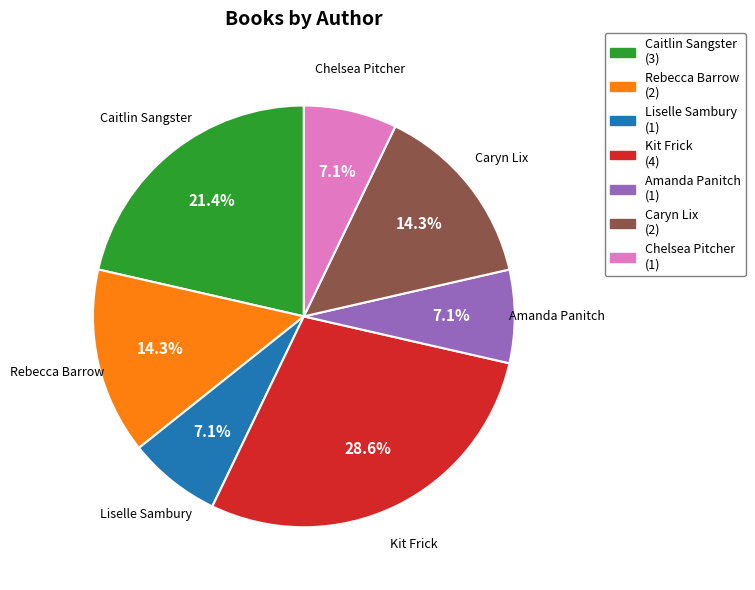

How many segments does this pie chart have?

7